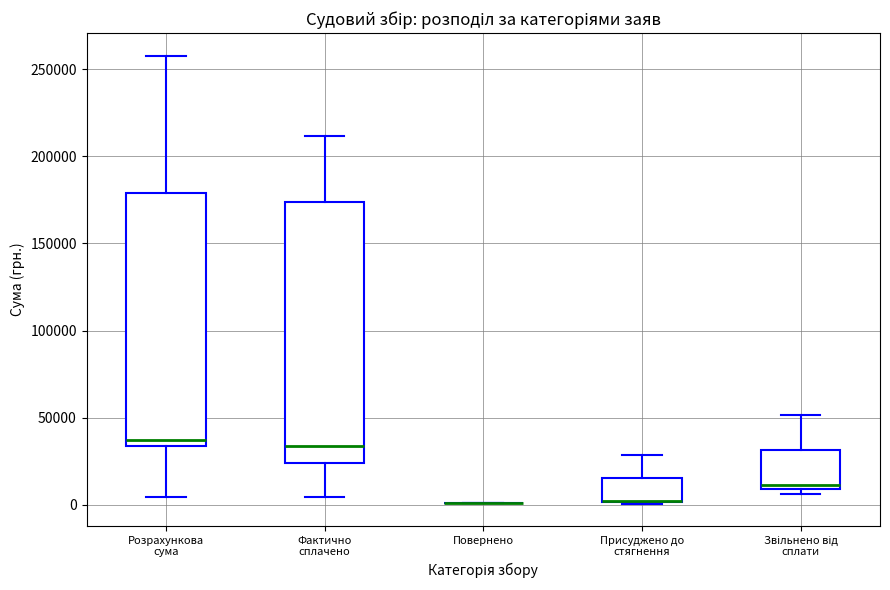

Reading left to right, read every box against the y-axis: the position of its median line, the range the box covers, and the ends of its whiskers. The values are not printed on the chart, so give them approximately, as read against the axis.

Розрахункова сума: median 35000 (just above the box's lower edge), box 35000 to 180000, whiskers 5000 to 260000
Фактично сплачено: median 35000, box 25000 to 175000, whiskers 5000 to 210000
Повернено: box collapsed to a line at 0, whiskers 0 to 0
Присуджено до стягнення: median 0 (drawn on the box's lower edge), box 0 to 15000, whiskers 0 to 30000
Звільнено від сплати: median 10000 (just above the box's lower edge), box 10000 to 30000, whiskers 5000 to 50000